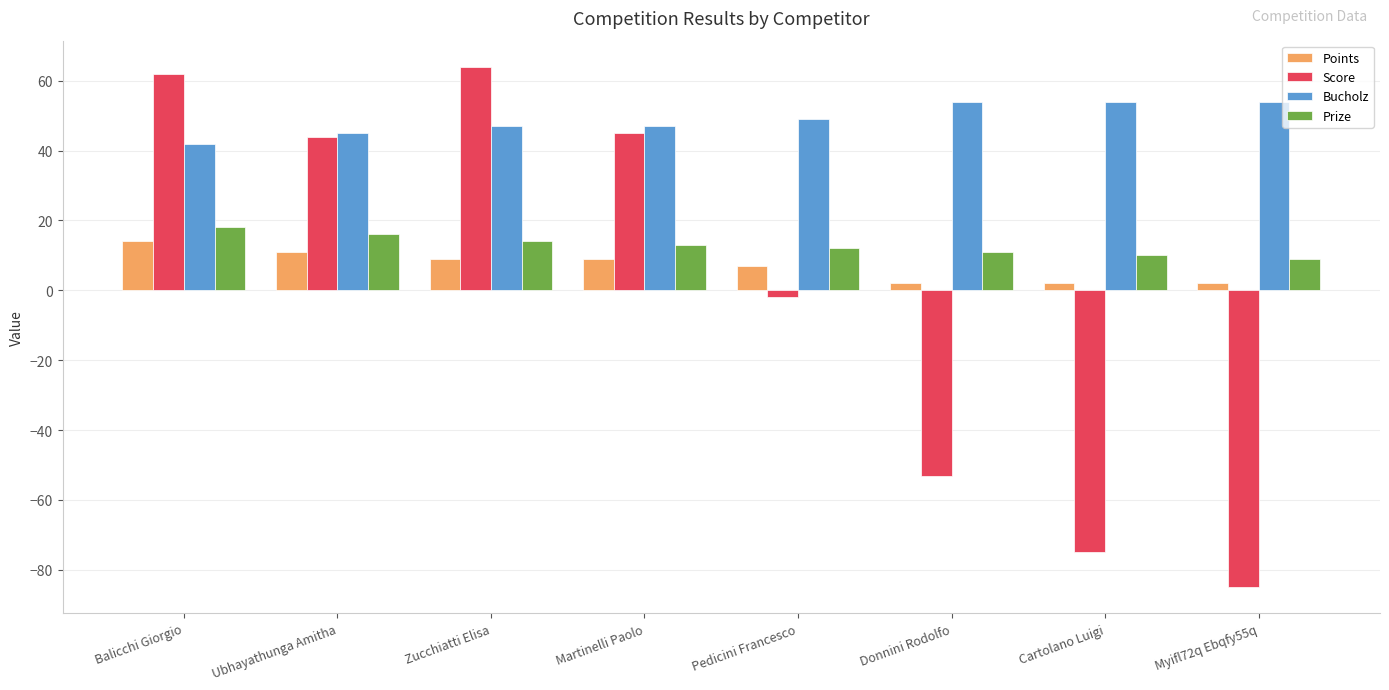

The Prize series shows 16 at Ubhayathunga Amitha. True or false?

True